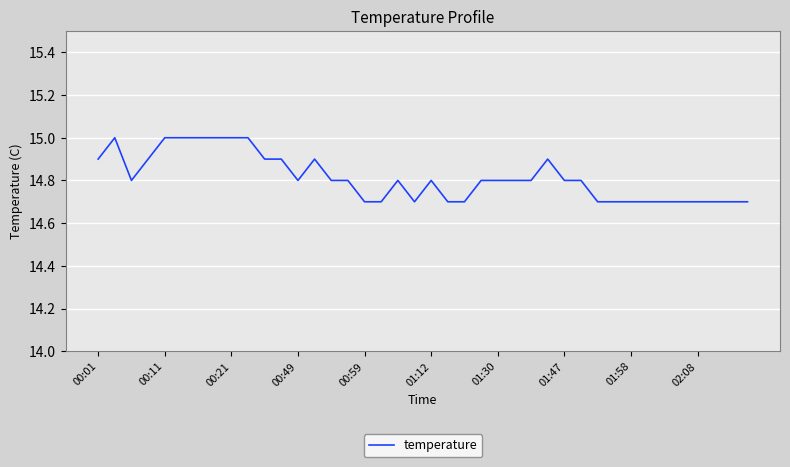

What is the minimum value shown in the chart?

14.7